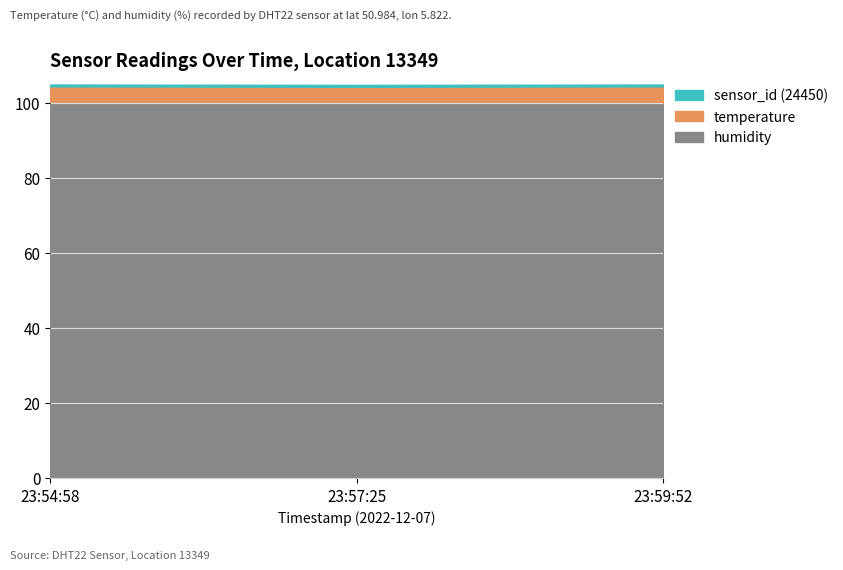

Between 2022-12-07T23:54:58 and 2022-12-07T23:59:52, which series saw the biggest shift?

temperature